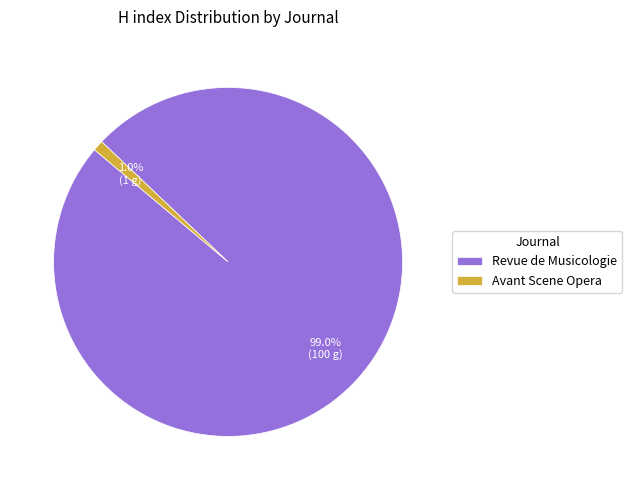

Between Avant Scene Opera and Revue de Musicologie, which is larger?

Revue de Musicologie